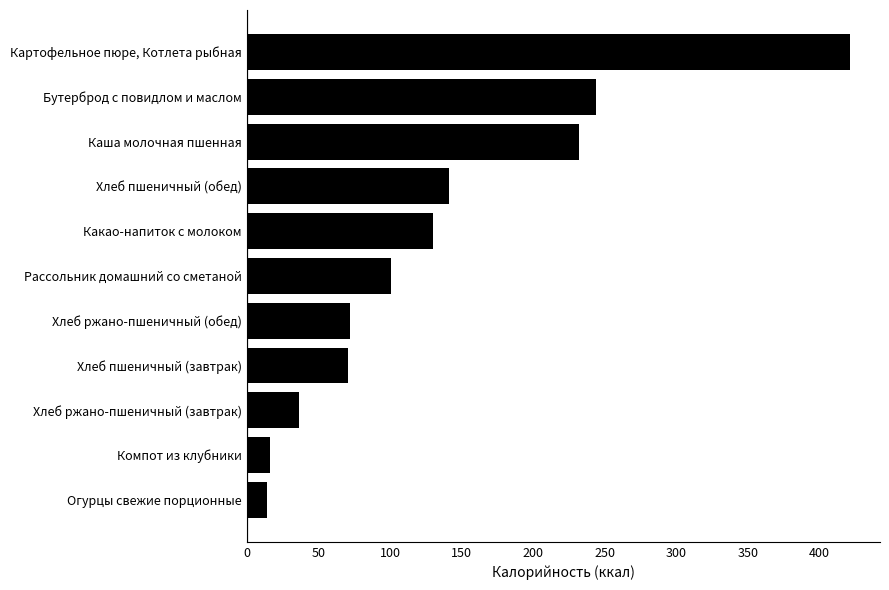

Between Огурцы свежие порционные and Картофельное пюре, Котлета рыбная, which is larger?

Картофельное пюре, Котлета рыбная